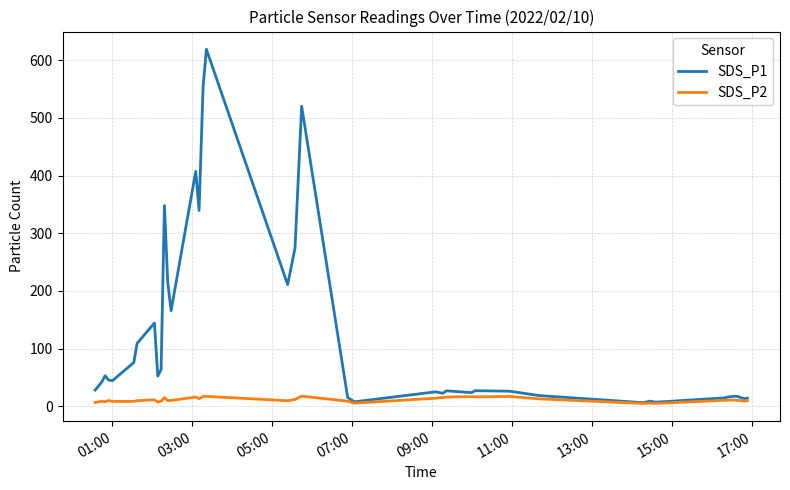

Which series has the largest total across all categories?

SDS_P1